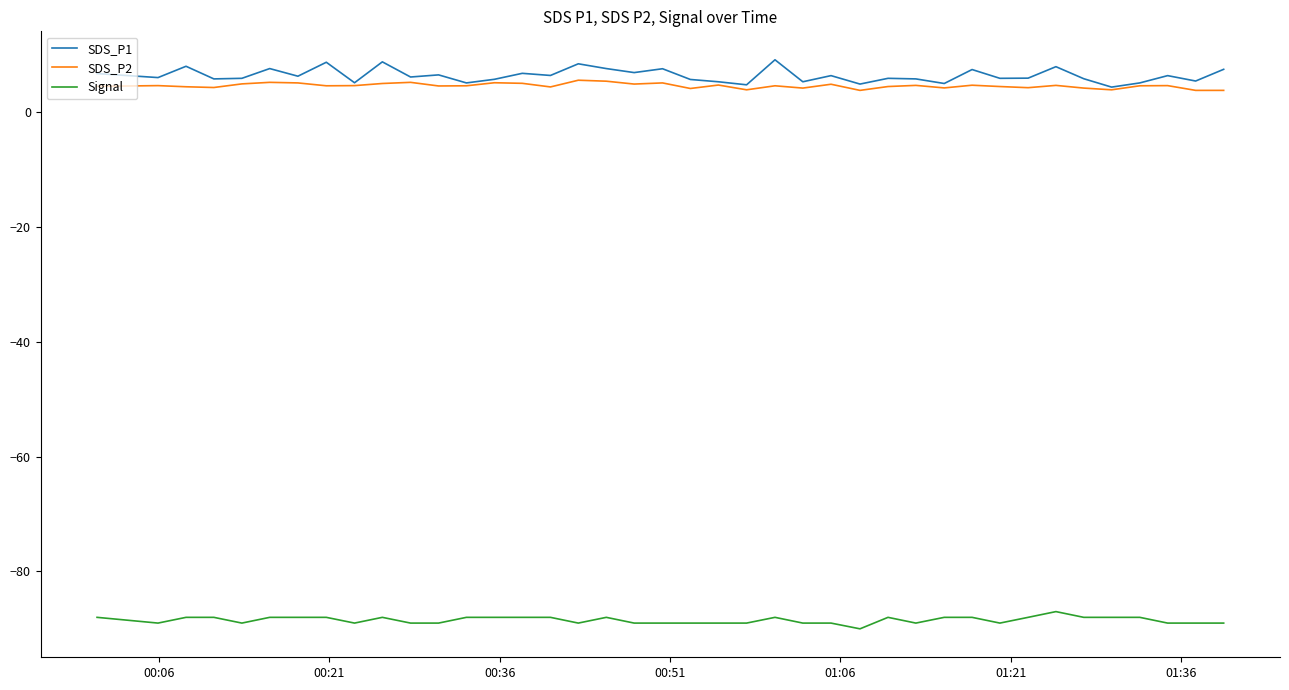

Is this an area chart (filled region under the line)?

No